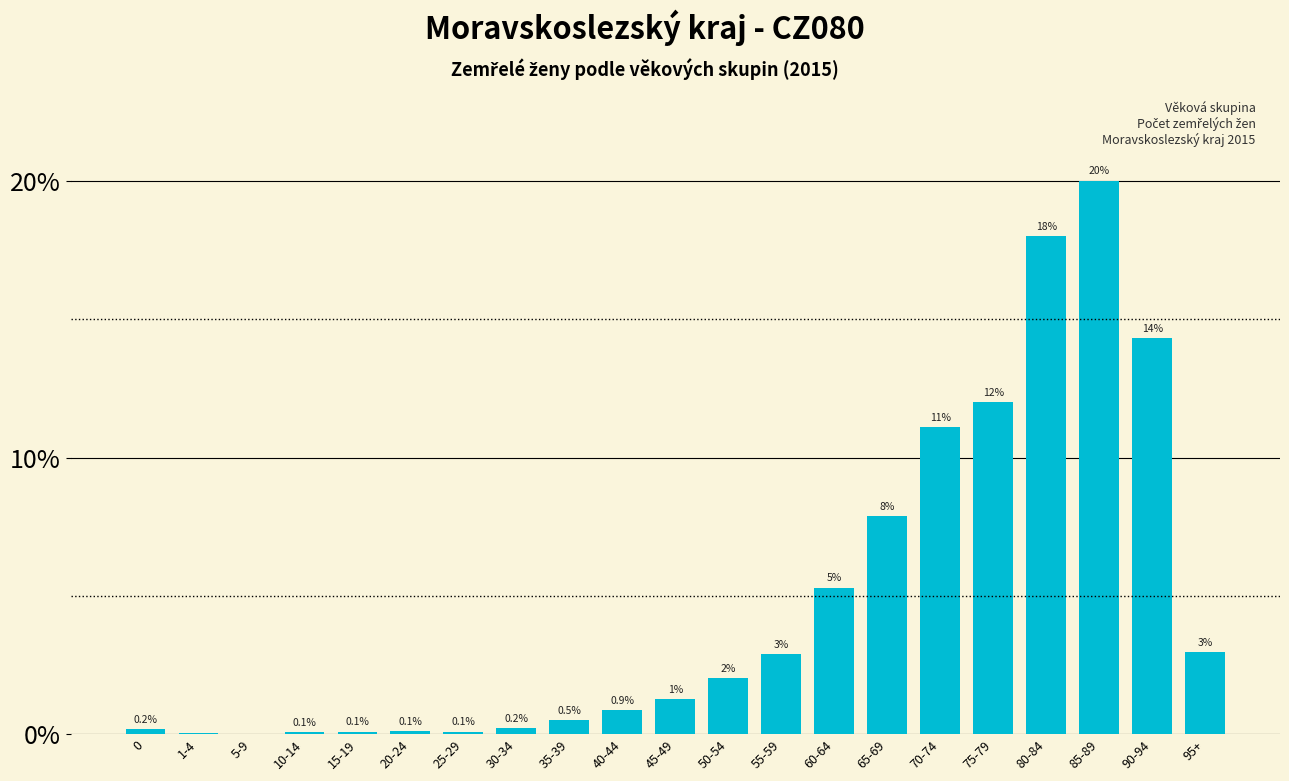

Which has a higher value, 30-34 or 1-4?

30-34